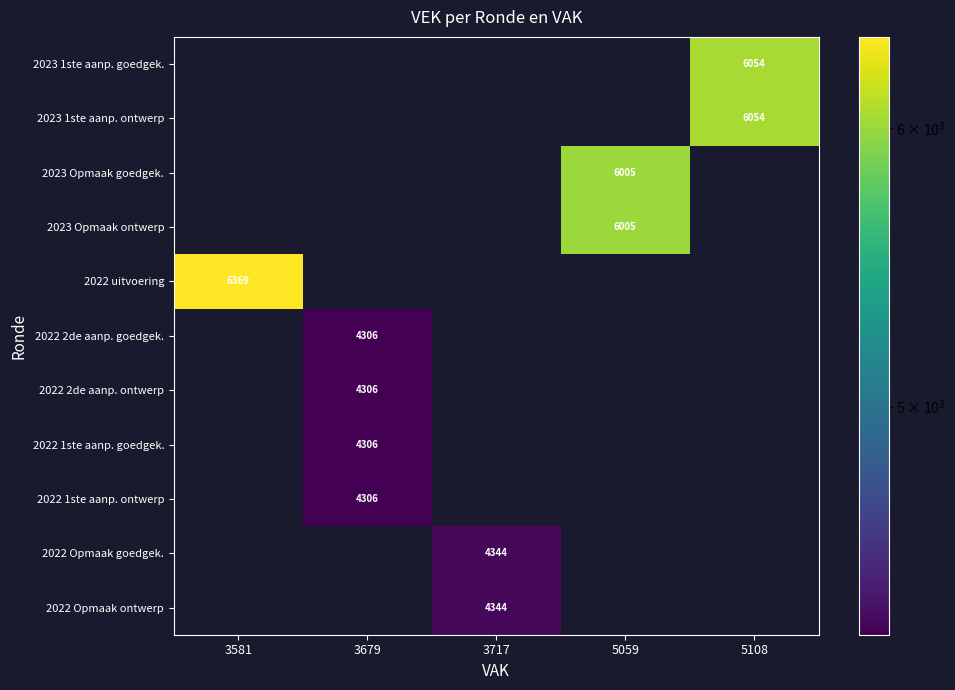

What is the smallest value displayed?

4306.0